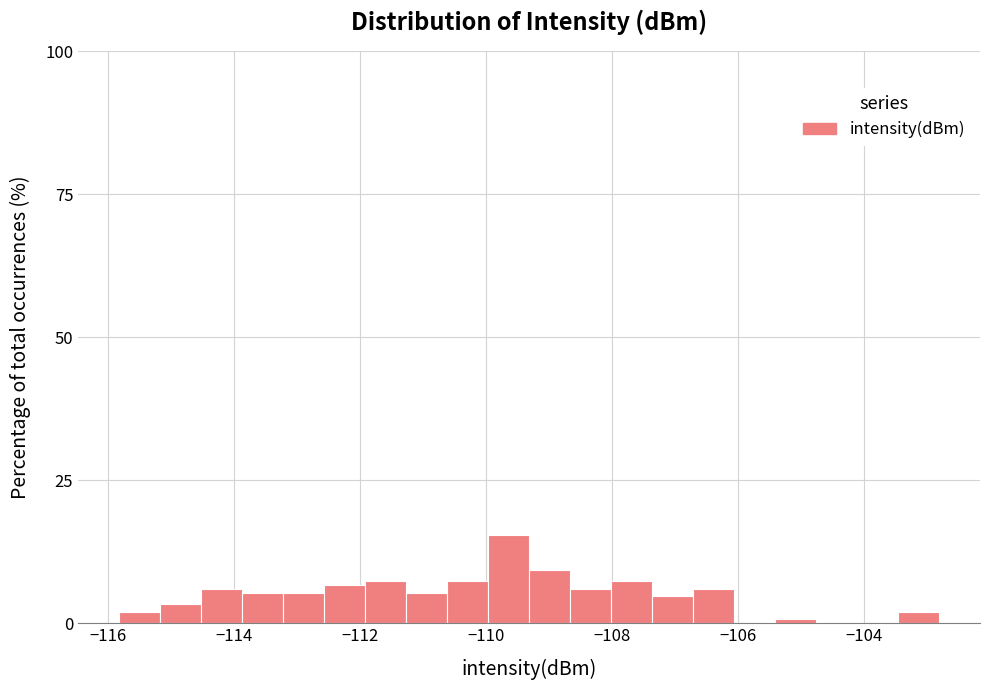

Read against the x-axis, roughly where is the centre of the tallest bar?

-109.6